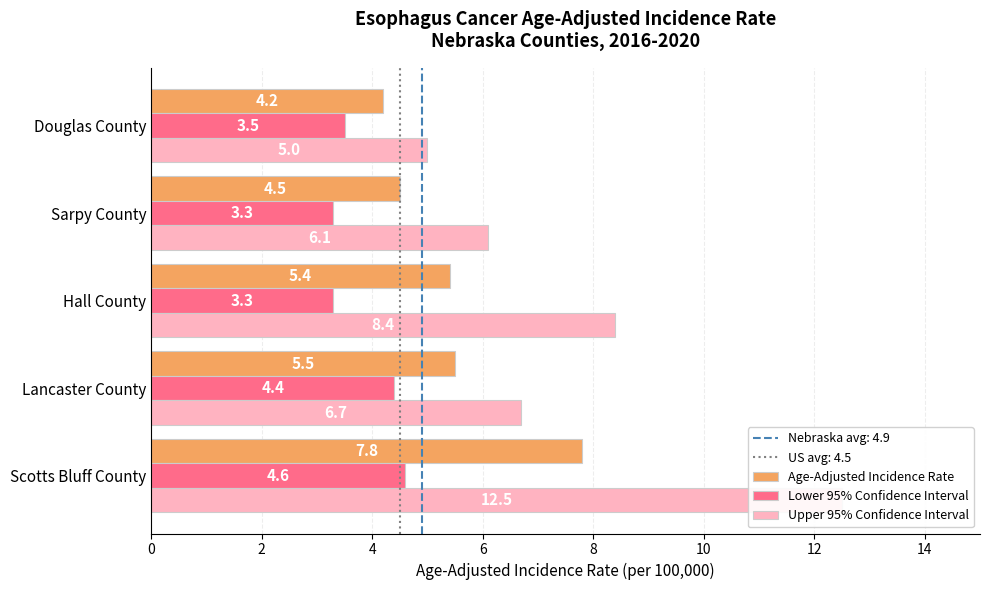

What is the value of the Age-Adjusted Incidence Rate bar at the 4th from the left?

4.5